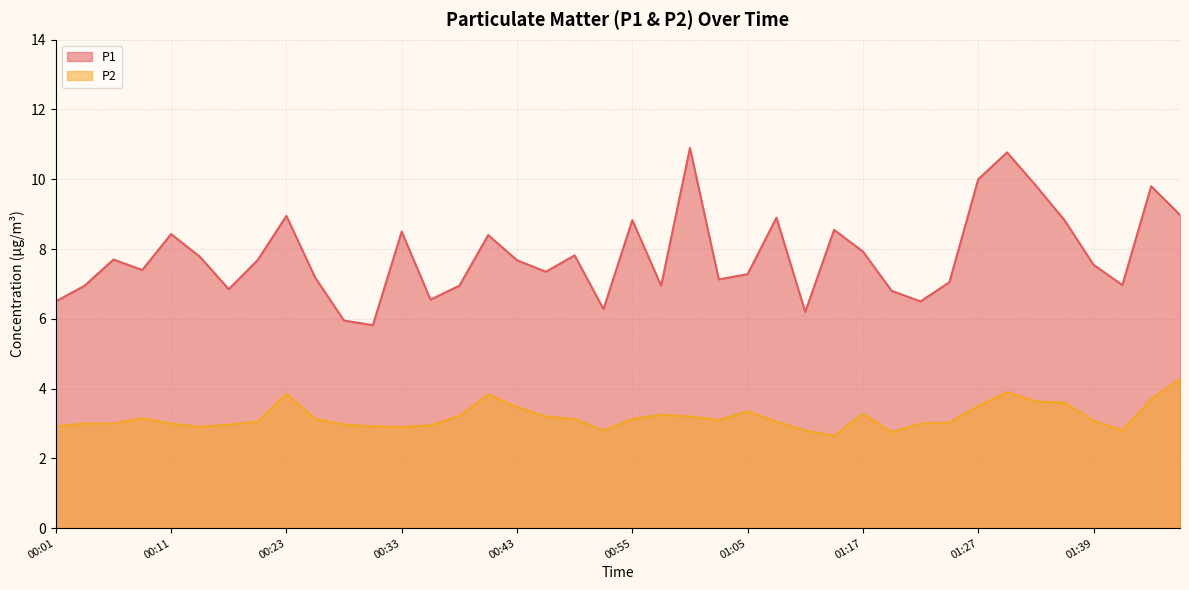

How many distinct data groups are displayed?

2